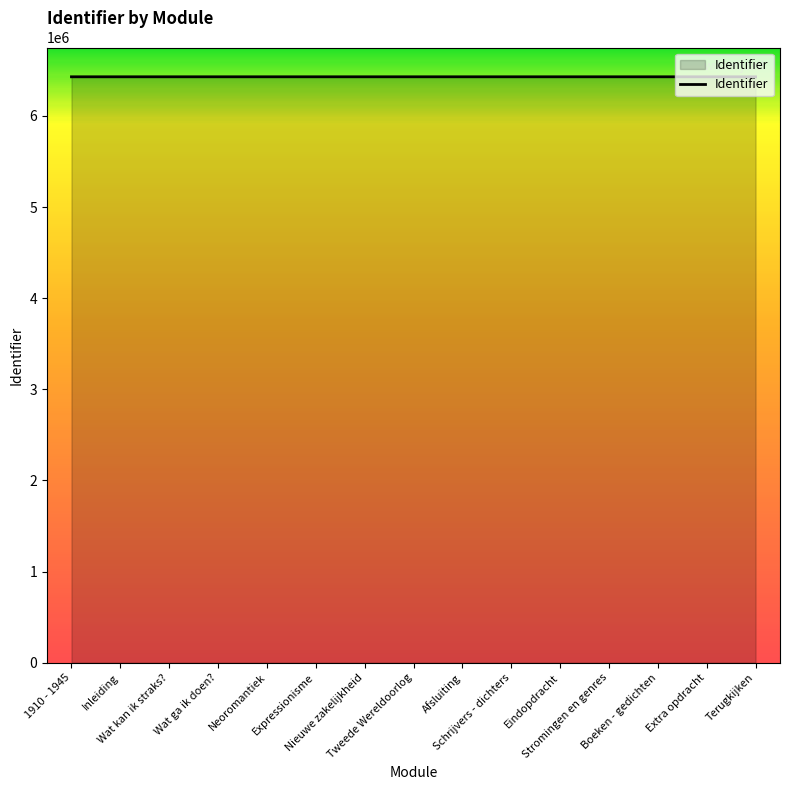

What is the minimum value shown in the chart?

6428736